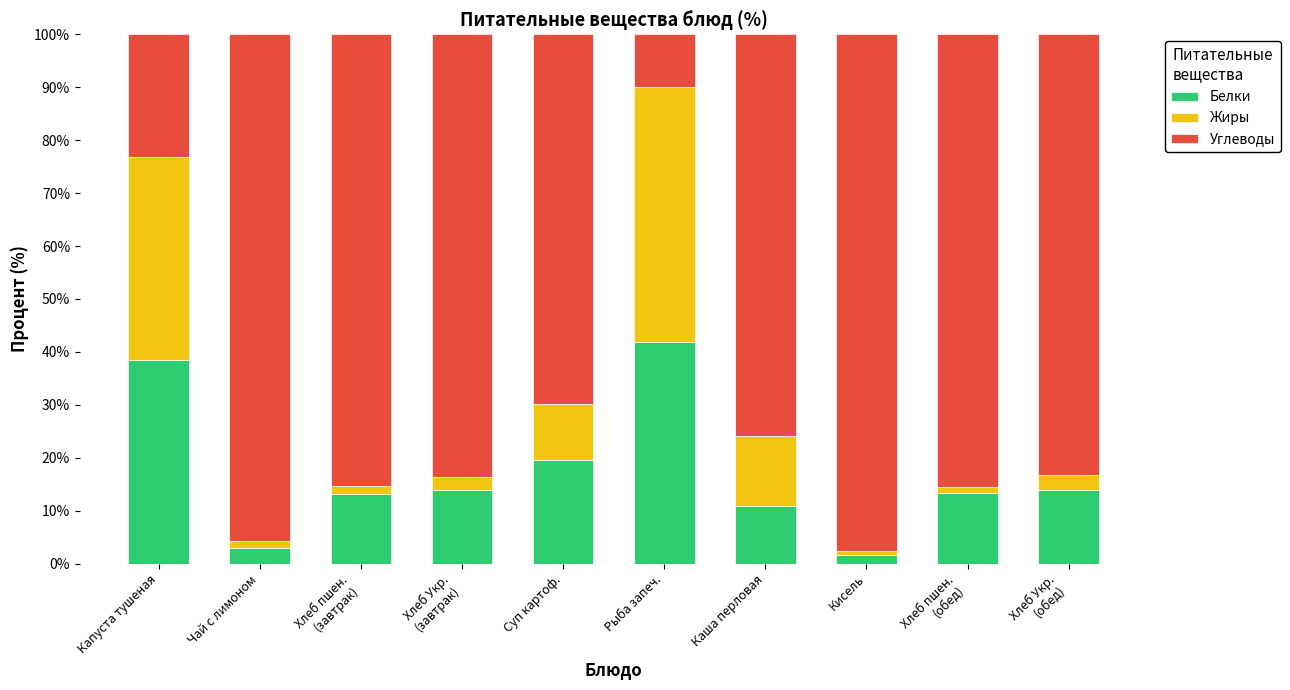

What is the difference between the maximum and minimum values in the Белки series?

40.2